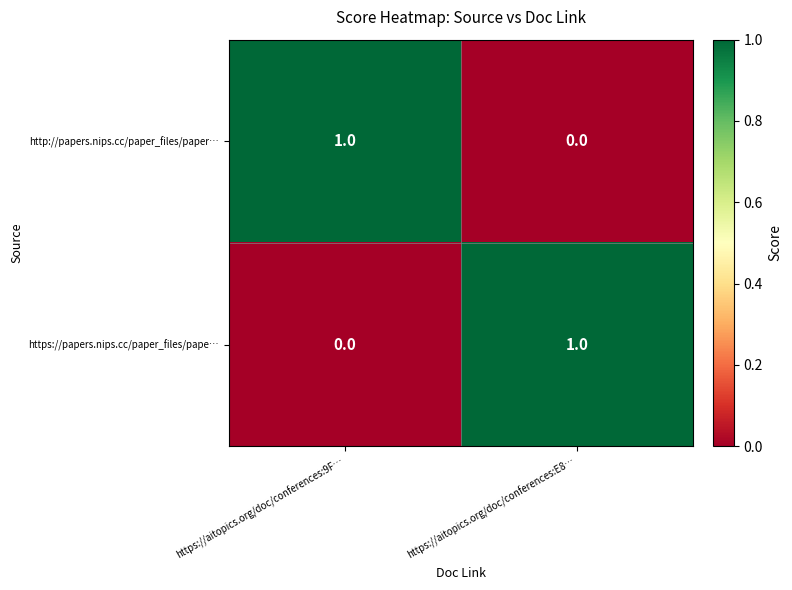

At https://aitopics.org/doc/conferences:E8…, list the series in order from smallest to largest.

http://papers.nips.cc/paper_files/paper…, https://papers.nips.cc/paper_files/pape…